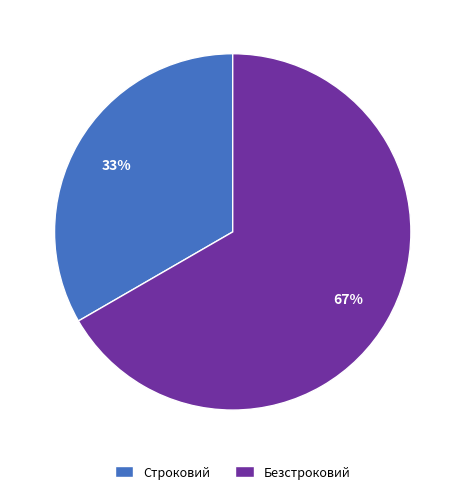

Which category has the smallest portion of the pie?

Строковий